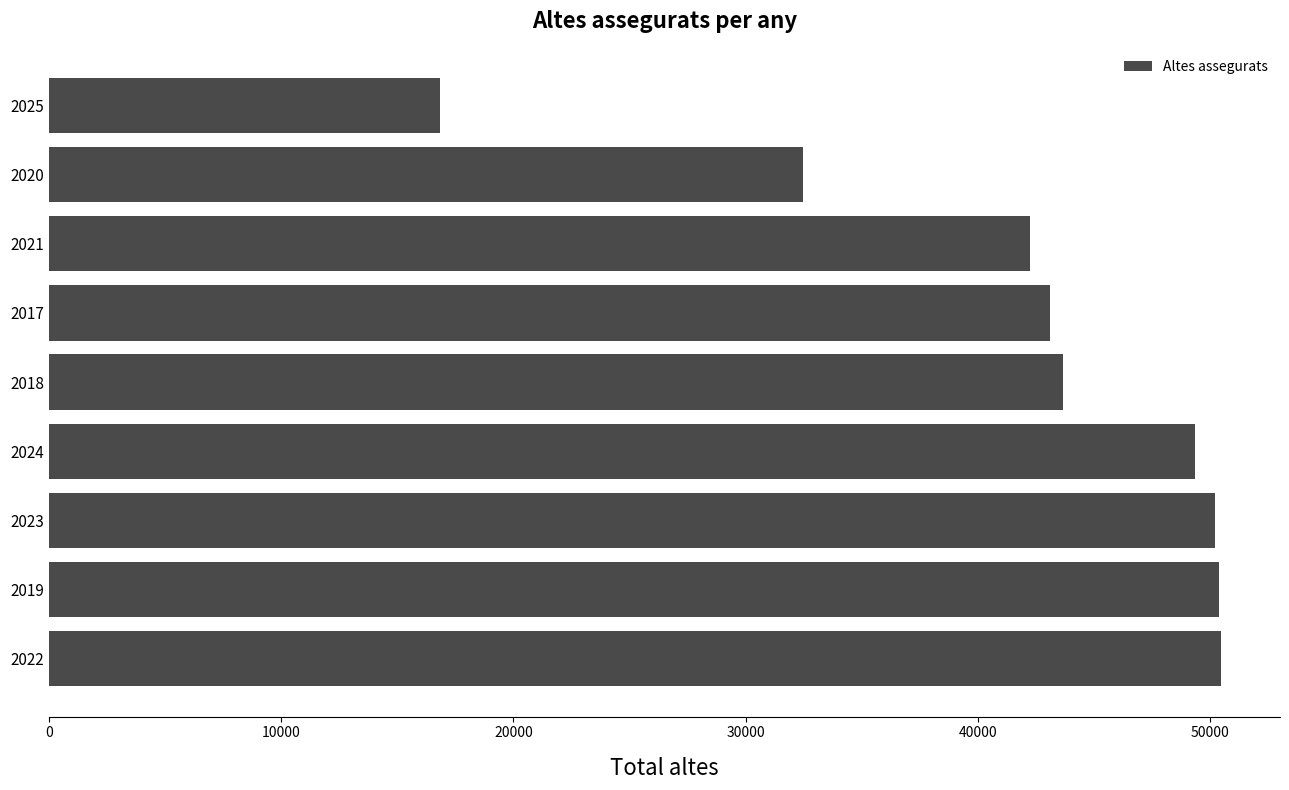

What is the sum of all values?

378678